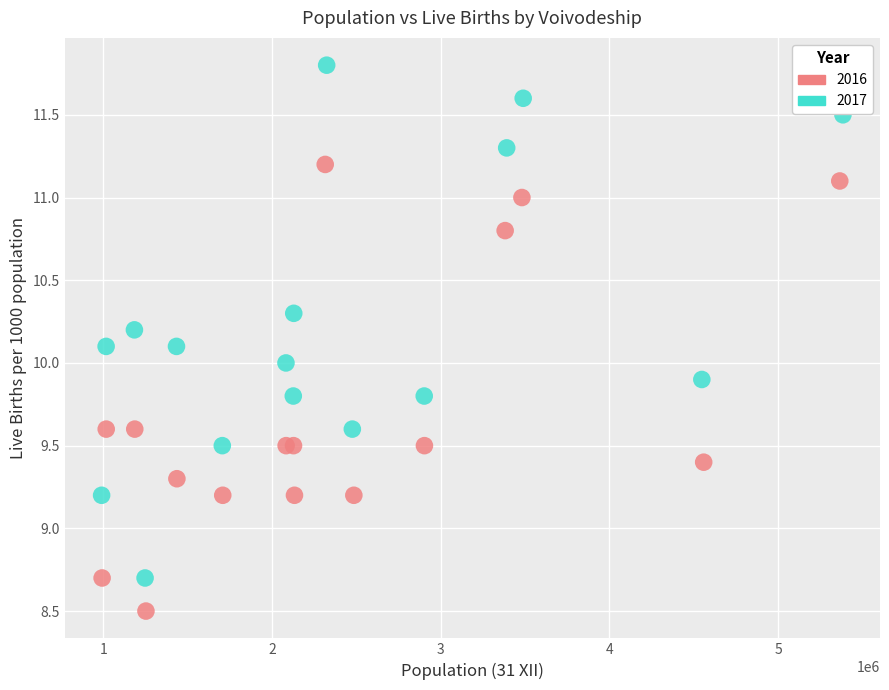

Which series has the widest spread of Y values?

2017